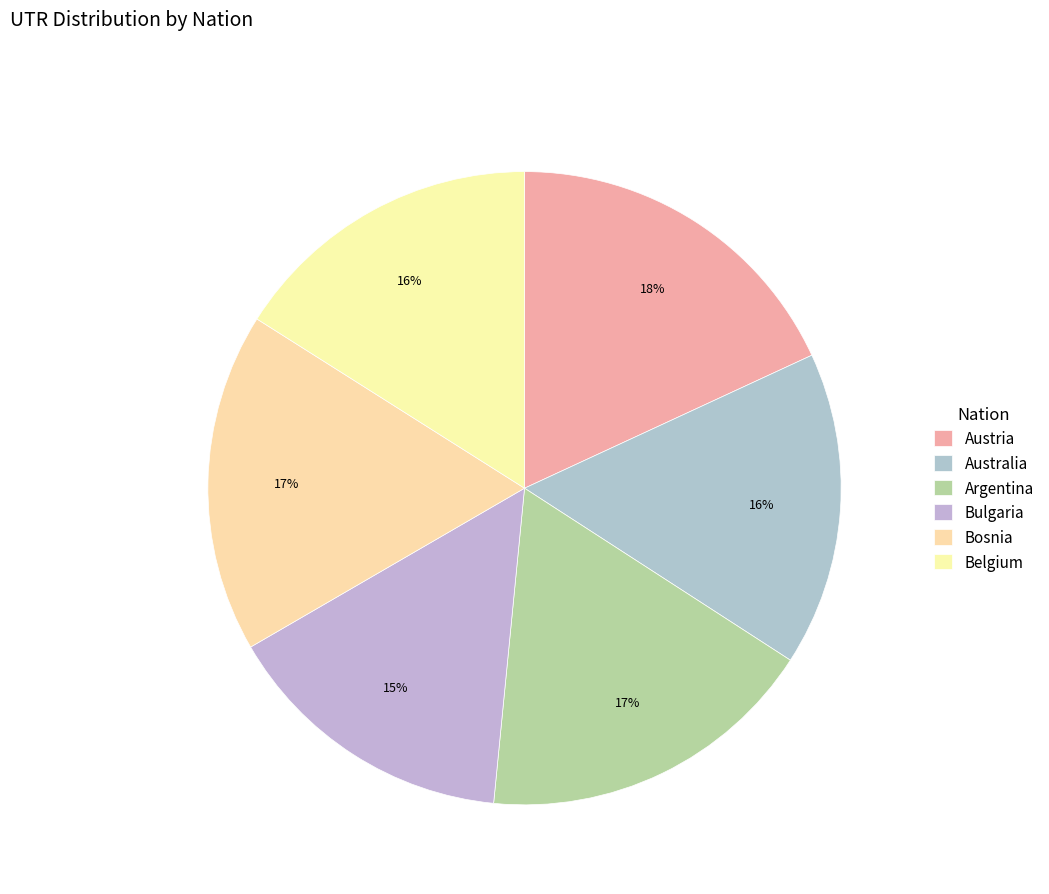

What percentage do Belgium and Austria together represent?

34.1%